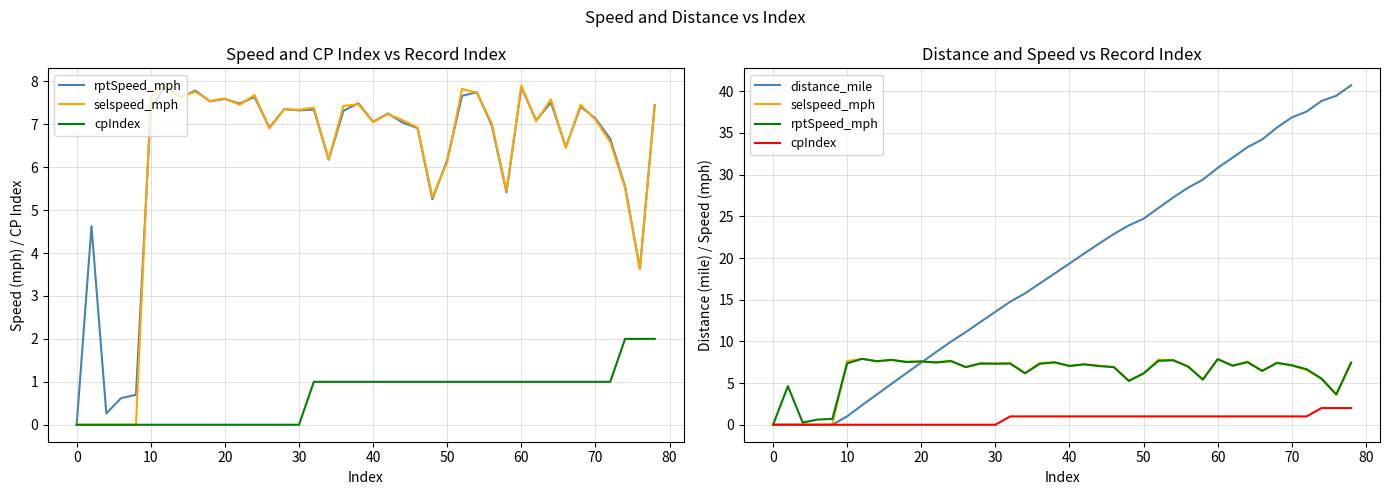

How many lines are shown in the chart?

4